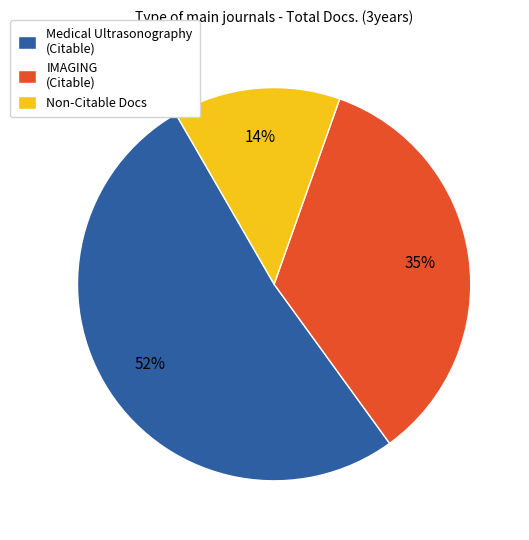

Which category has the smallest portion of the pie?

Non-Citable Docs